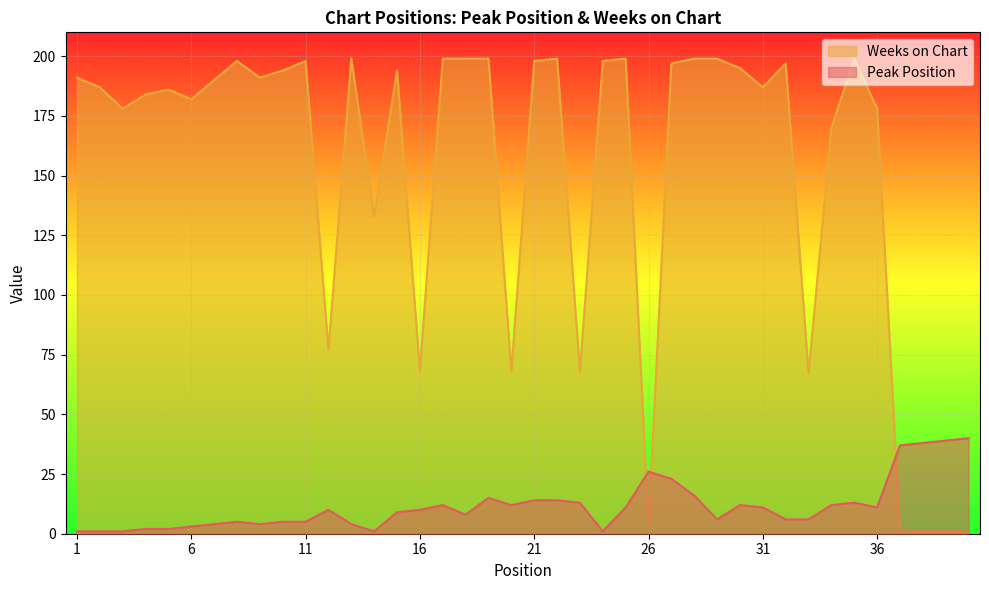

Reading right to left, list all the values displayed in this chart.

Peak Position: 40=40	39=39	38=38	37=37	36=11	35=13	34=12	33=6	32=6	31=11	30=12	29=6	28=16	27=23	26=26	25=11	24=1	23=13	22=14	21=14	20=12	19=15	18=8	17=12	16=10	15=9	14=1	13=4	12=10	11=5	10=5	9=4	8=5	7=4	6=3	5=2	4=2	3=1	2=1	1=1
Weeks on Chart: 40=1	39=1	38=1	37=1	36=178	35=199	34=170	33=67	32=197	31=187	30=195	29=199	28=199	27=197	26=3	25=199	24=198	23=68	22=199	21=198	20=68	19=199	18=199	17=199	16=68	15=194	14=133	13=199	12=77	11=198	10=194	9=191	8=198	7=190	6=182	5=186	4=184	3=178	2=187	1=191